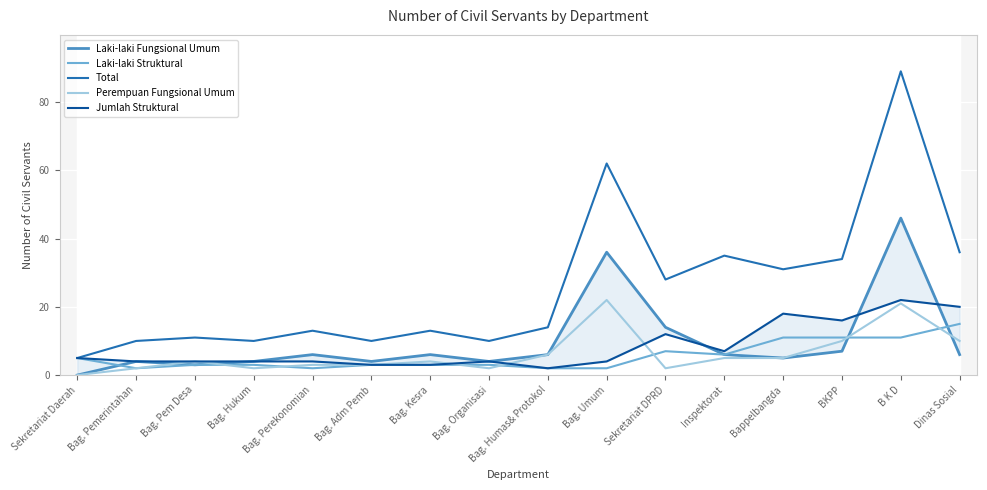

Between Bag. Hukum and Bag. Umum, which series saw the biggest shift?

Total